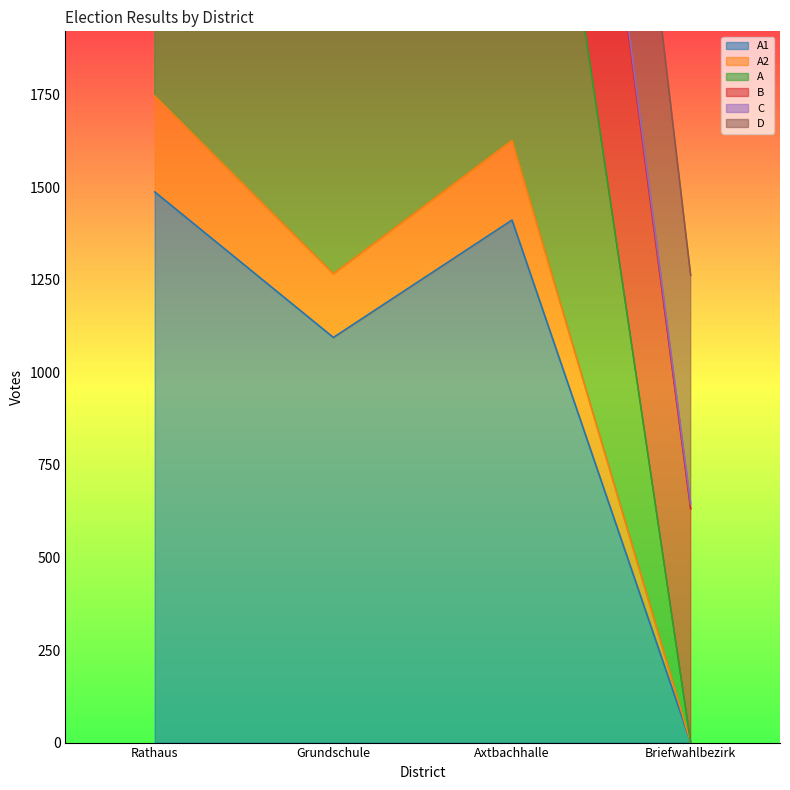

How many interior local peaks does the A series have?

1